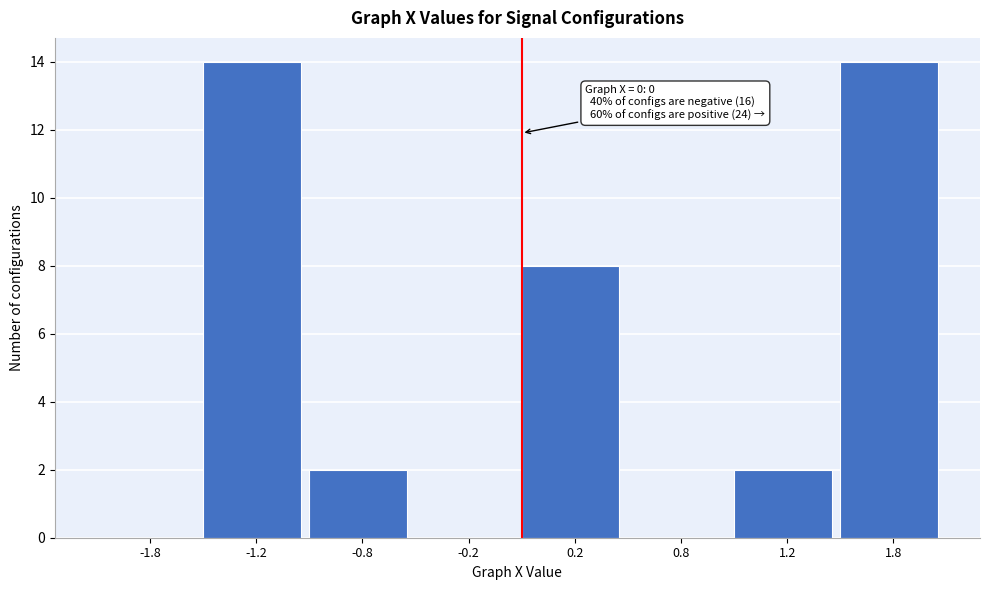

Reading left to right, extract all data points from this chart.

-1.8=0	-1.2=14	-0.8=2	-0.2=0	0.2=8	0.8=0	1.2=2	1.8=14